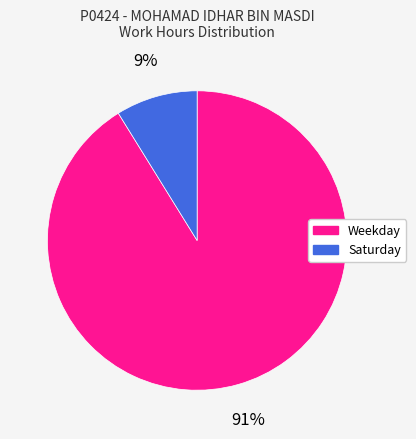

Is there a majority slice in this chart?

Yes